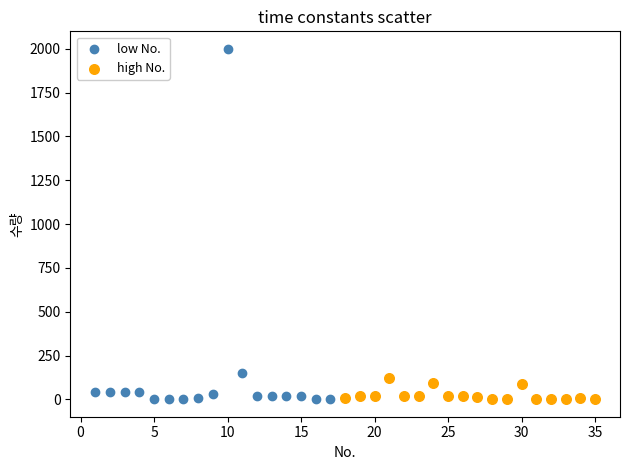

Which series has the largest Y range (max minus min)?

low No.